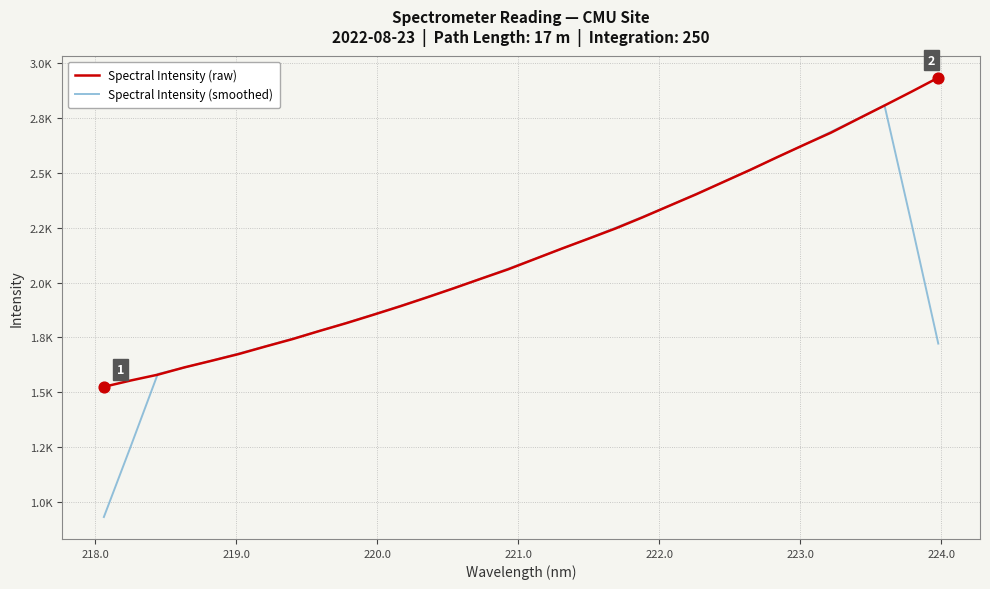

Is this an area chart (filled region under the line)?

No